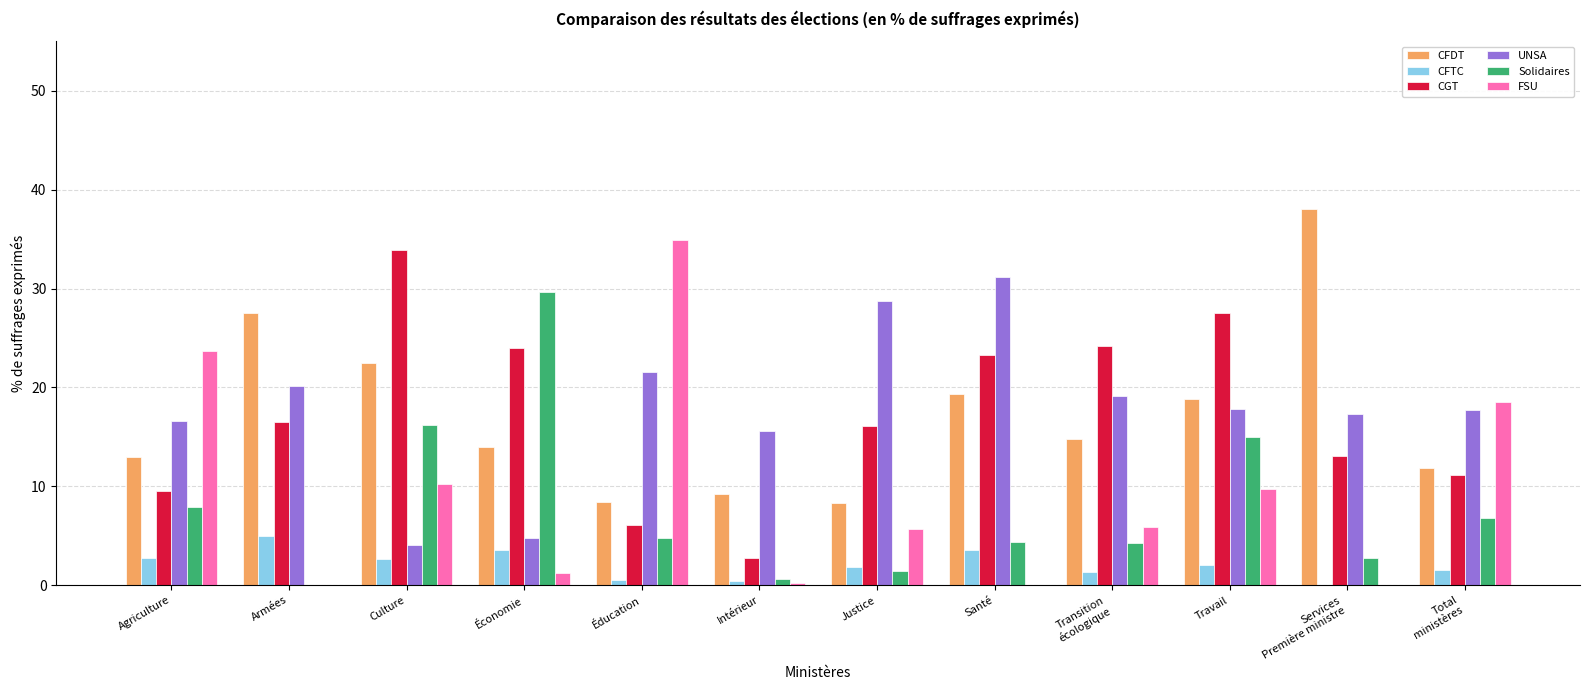

True or false: FSU has a value of 0.0 at Services
Première ministre.

True